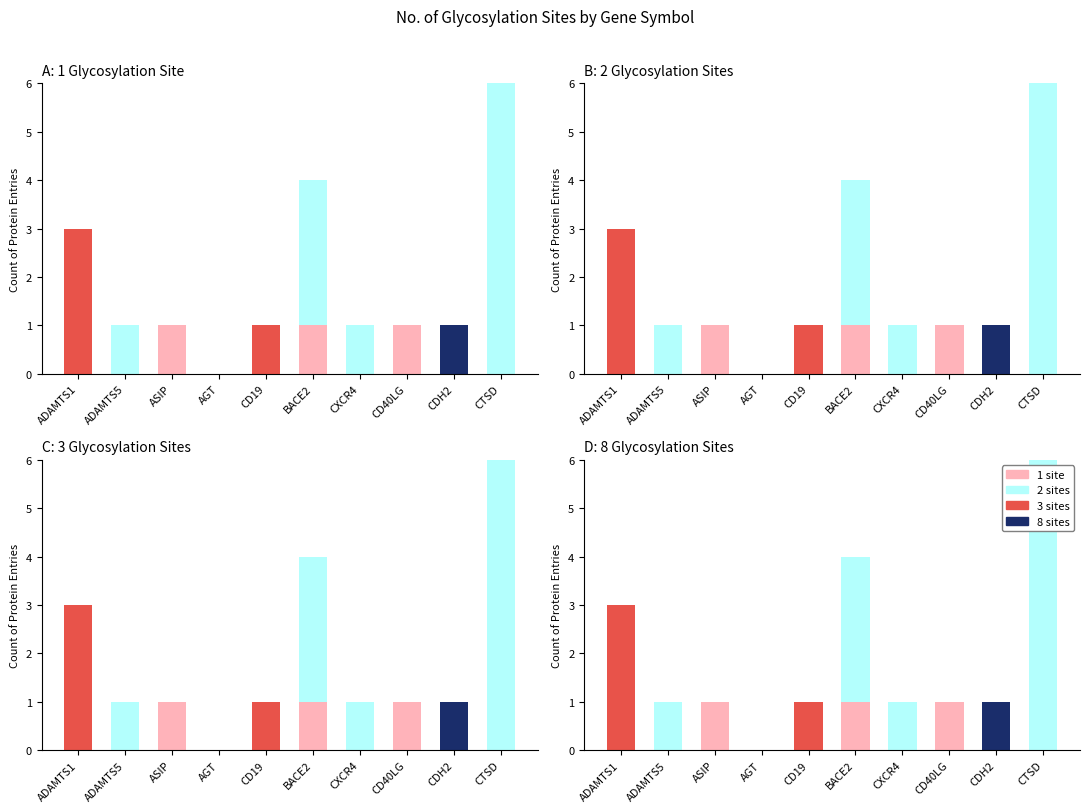

How many groups of bars are there?

10